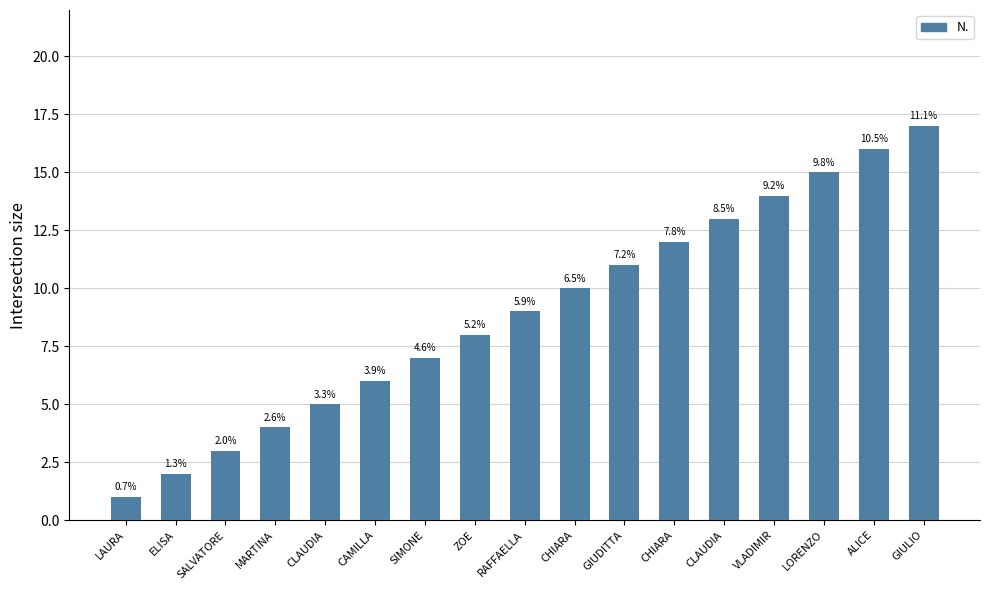

How many bars are there in total?

17